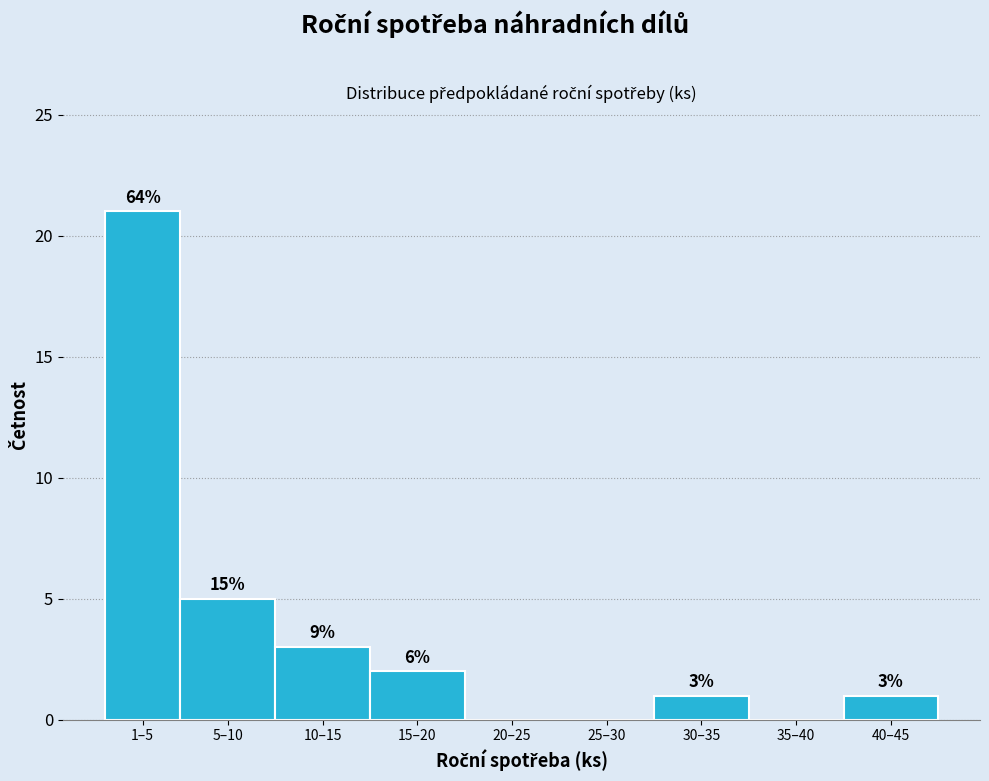

Are the bars horizontal?

No